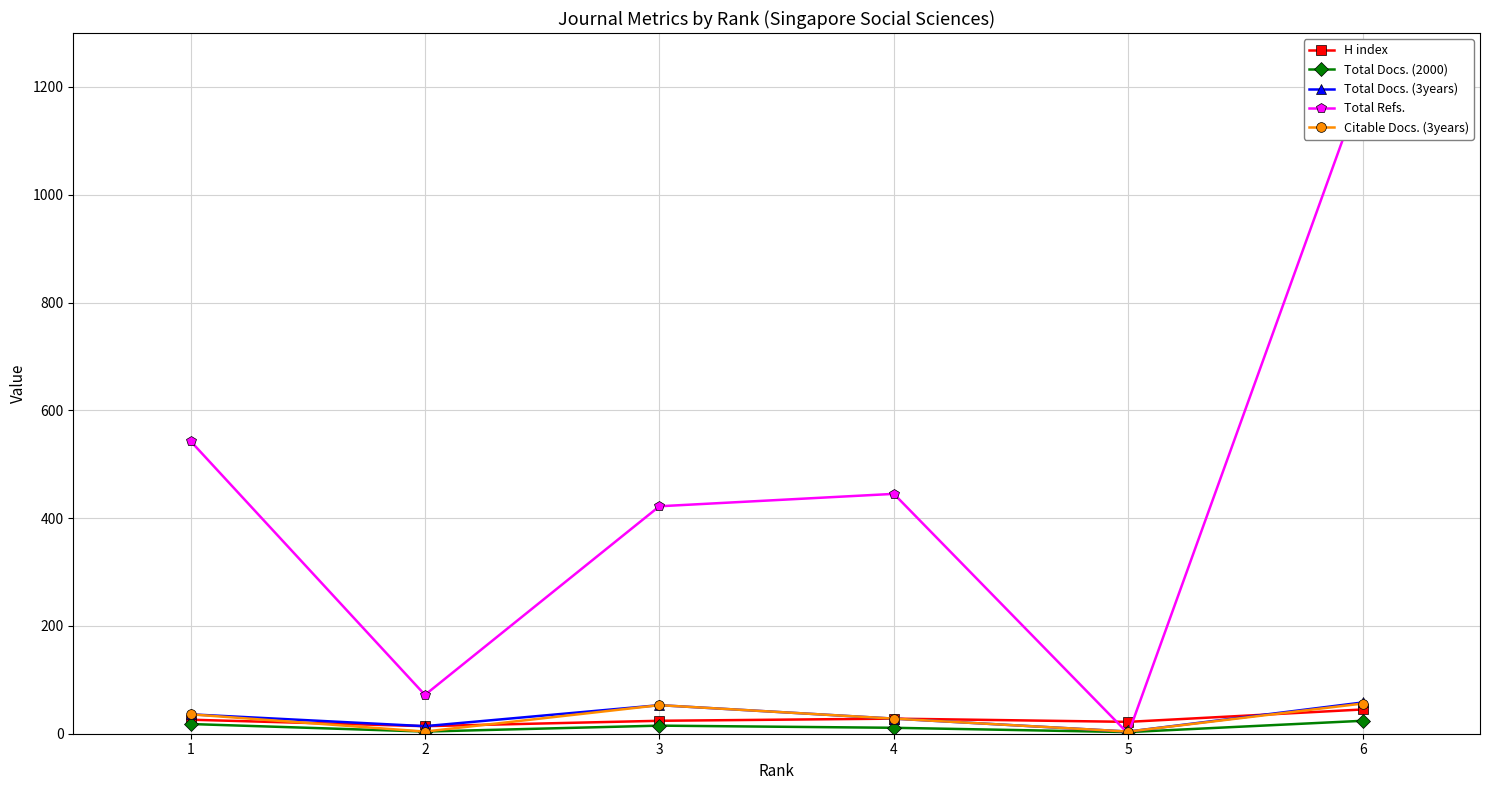

The H index series shows 40 at 1. True or false?

False